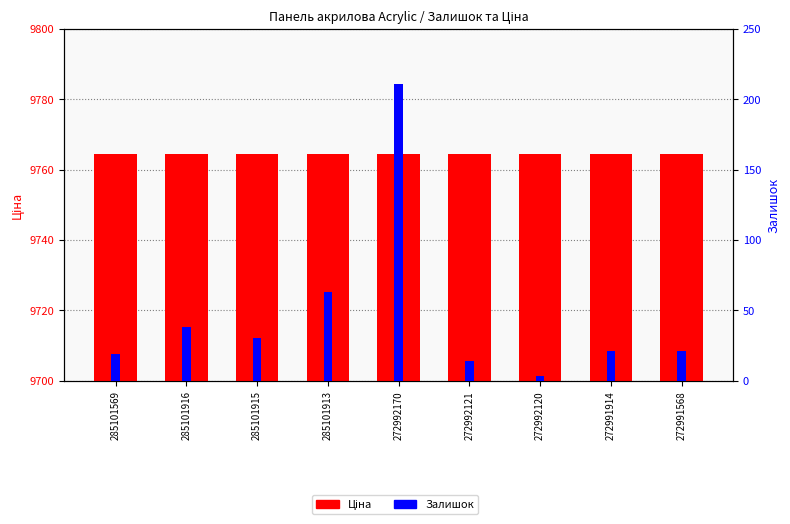

Is it true that Ціна equals 9764.4 at 272992121?

True